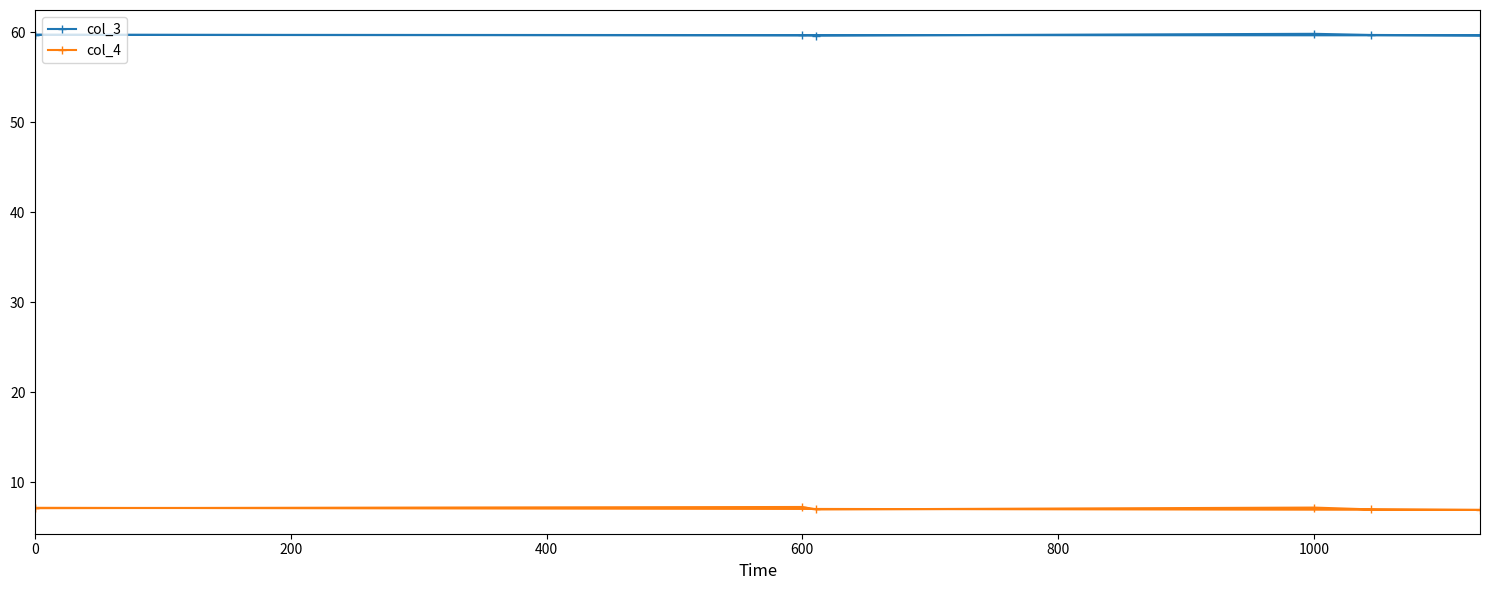

True or false: col_4 has a value of 11.3 at 1000.

False